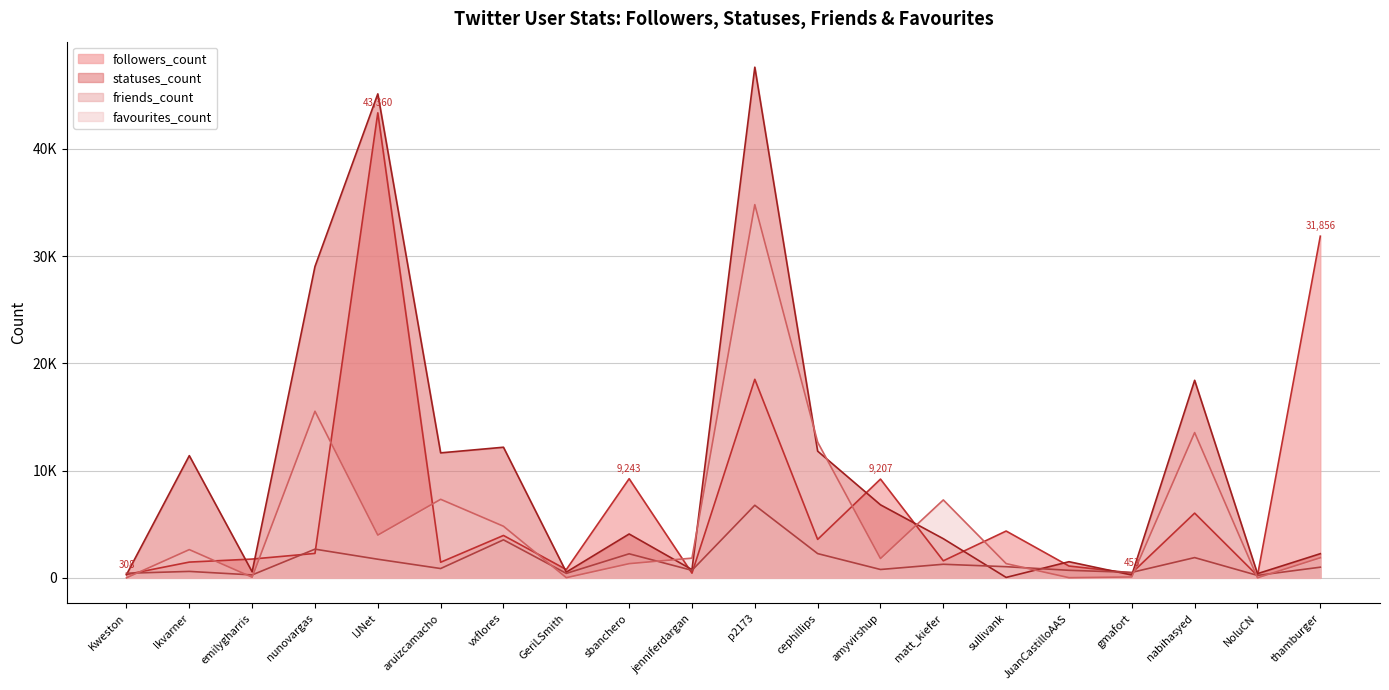

What position from the left is thamburger?

20